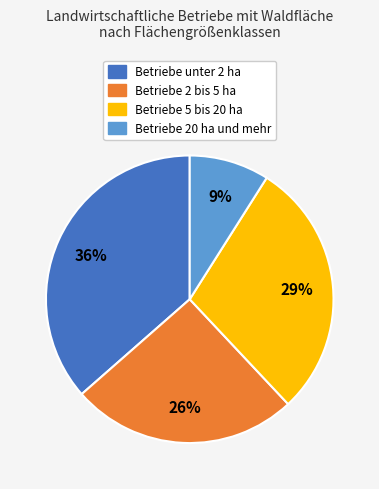

Is there a majority slice in this chart?

No